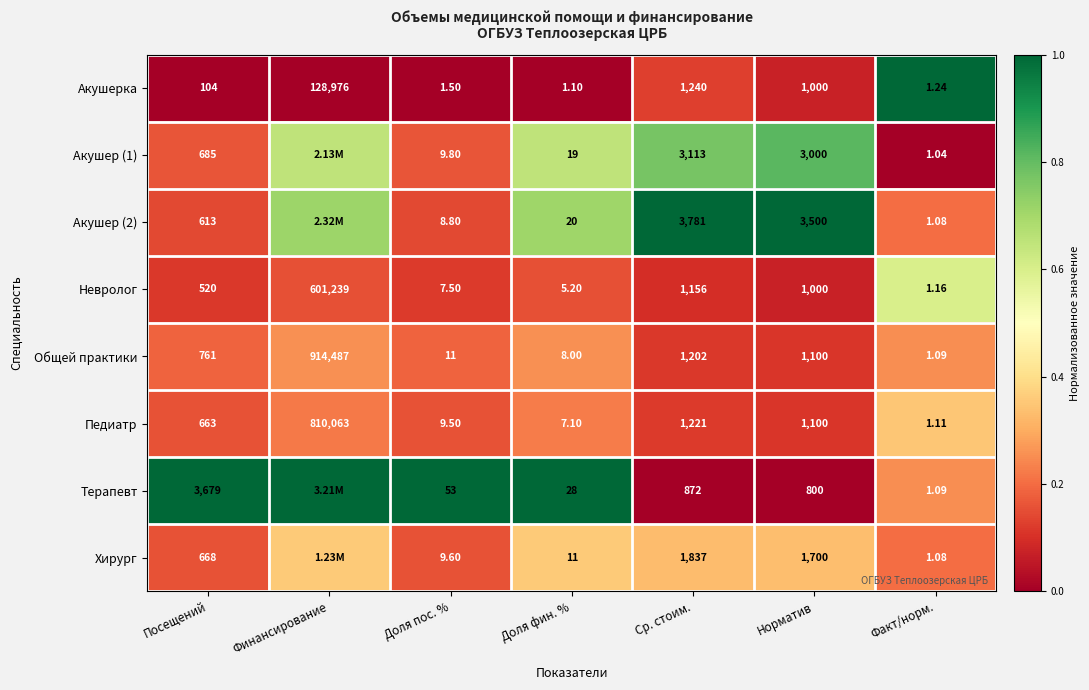

Is the value of Акушерка at Финансирование greater than the value of Терапевт at Доля пос. %?

Yes